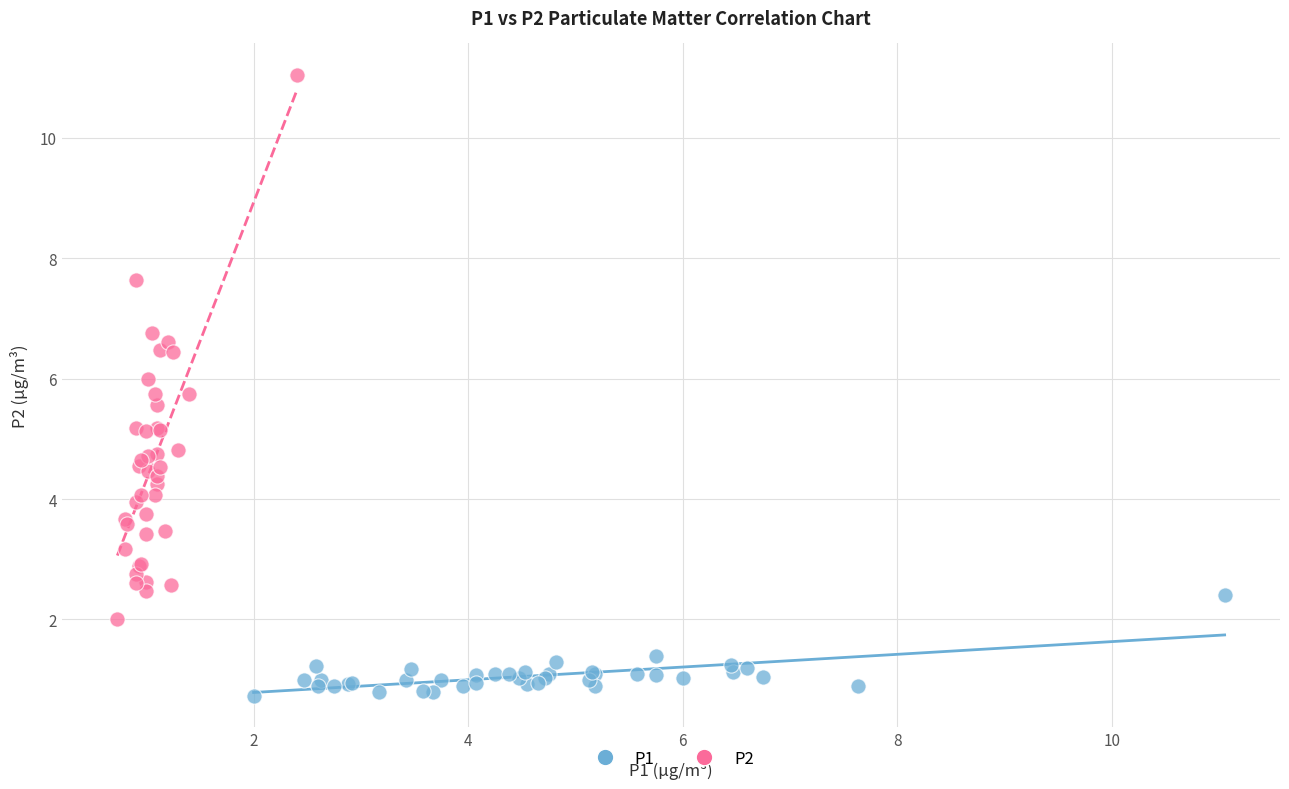

Which series contains the highest Y value?

P2